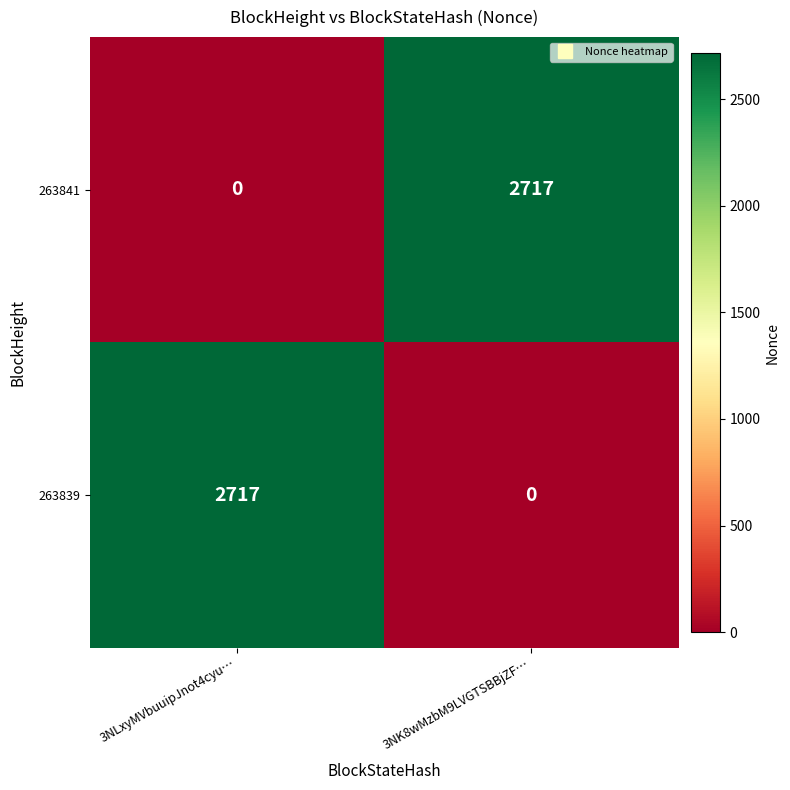

Reading left to right, what are all the values shown in this chart?

263841: 3NLxyMVbuuipJnot4cyu…=0	3NK8wMzbM9LVGTSBBjZF…=2717
263839: 3NLxyMVbuuipJnot4cyu…=2717	3NK8wMzbM9LVGTSBBjZF…=0